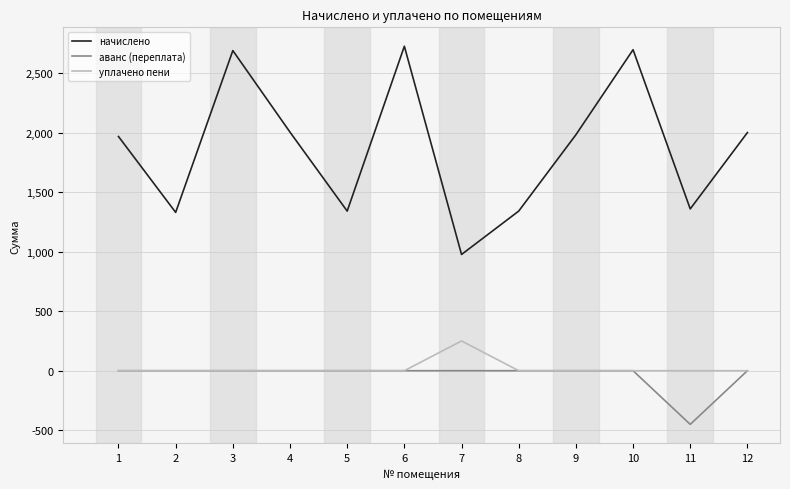

What are all the series names shown in the legend?

начислено, аванс (переплата), уплачено пени